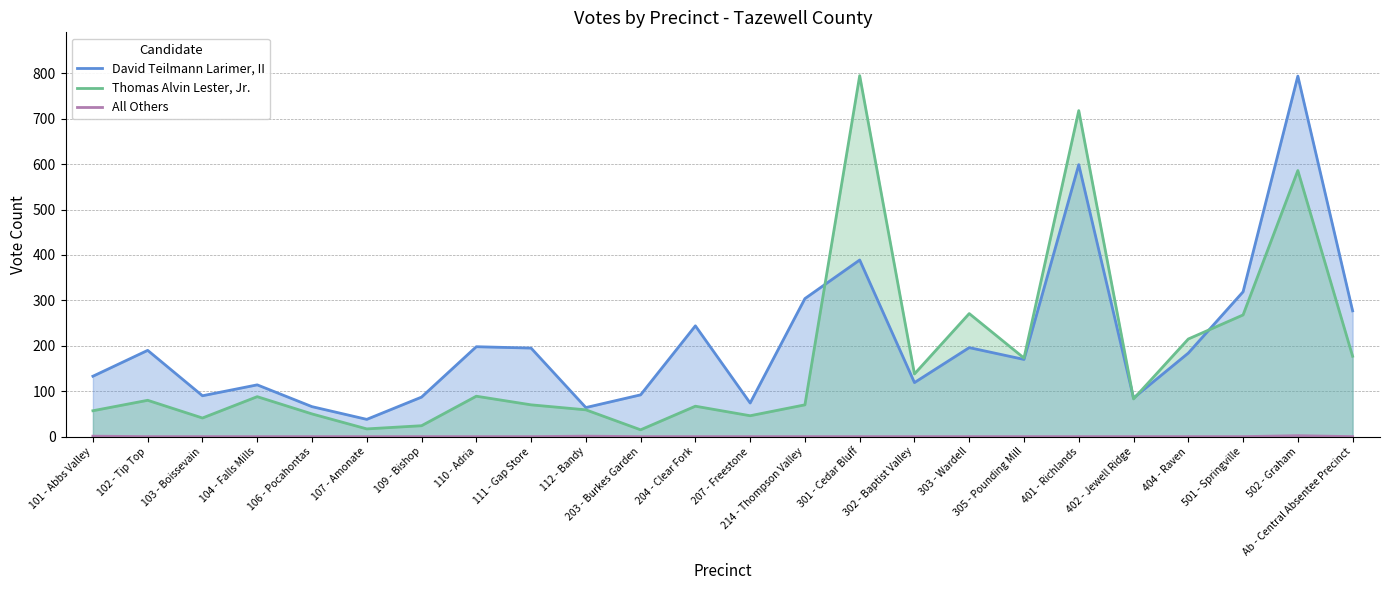

True or false: All Others and Thomas Alvin Lester, Jr. cross at least once.

False